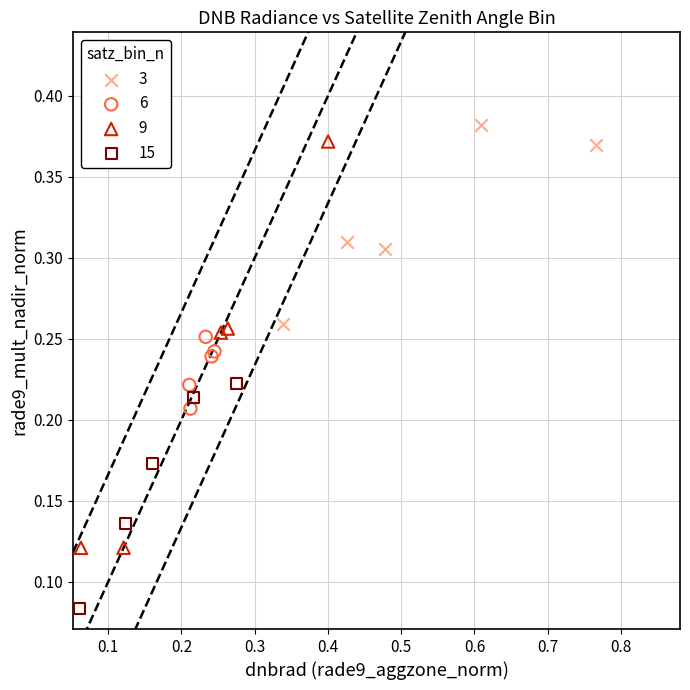

Which series has the largest Y range (max minus min)?

9